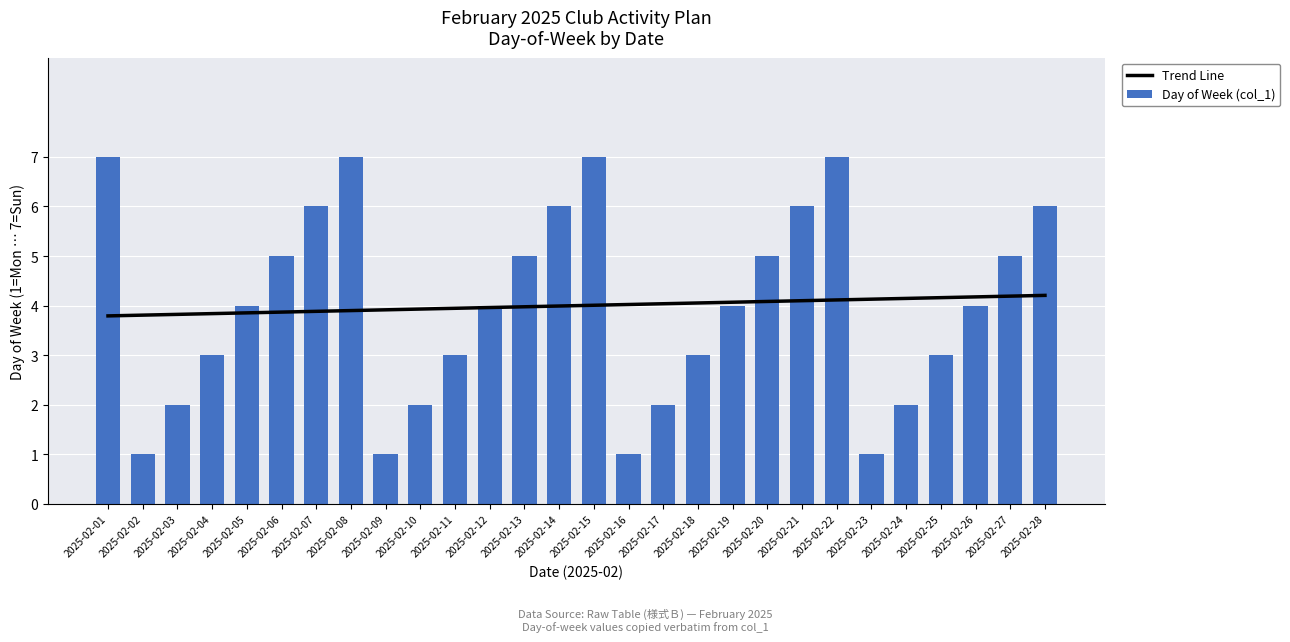

Reading left to right, list all the values displayed in this chart.

Trend Line: 2025-02-01=3.8	2025-02-02=3.8	2025-02-03=3.8	2025-02-04=3.8	2025-02-05=3.9	2025-02-06=3.9	2025-02-07=3.9	2025-02-08=3.9	2025-02-09=3.9	2025-02-10=3.9	2025-02-11=3.9	2025-02-12=4.0	2025-02-13=4.0	2025-02-14=4.0	2025-02-15=4.0	2025-02-16=4.0	2025-02-17=4.0	2025-02-18=4.1	2025-02-19=4.1	2025-02-20=4.1	2025-02-21=4.1	2025-02-22=4.1	2025-02-23=4.1	2025-02-24=4.1	2025-02-25=4.2	2025-02-26=4.2	2025-02-27=4.2	2025-02-28=4.2
Day of Week (col_1): 2025-02-01=7.0	2025-02-02=1.0	2025-02-03=2.0	2025-02-04=3.0	2025-02-05=4.0	2025-02-06=5.0	2025-02-07=6.0	2025-02-08=7.0	2025-02-09=1.0	2025-02-10=2.0	2025-02-11=3.0	2025-02-12=4.0	2025-02-13=5.0	2025-02-14=6.0	2025-02-15=7.0	2025-02-16=1.0	2025-02-17=2.0	2025-02-18=3.0	2025-02-19=4.0	2025-02-20=5.0	2025-02-21=6.0	2025-02-22=7.0	2025-02-23=1.0	2025-02-24=2.0	2025-02-25=3.0	2025-02-26=4.0	2025-02-27=5.0	2025-02-28=6.0